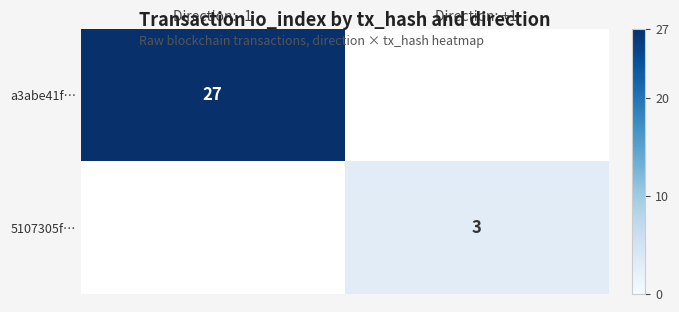

Which label corresponds to the smallest value in the chart?

Direction: +1